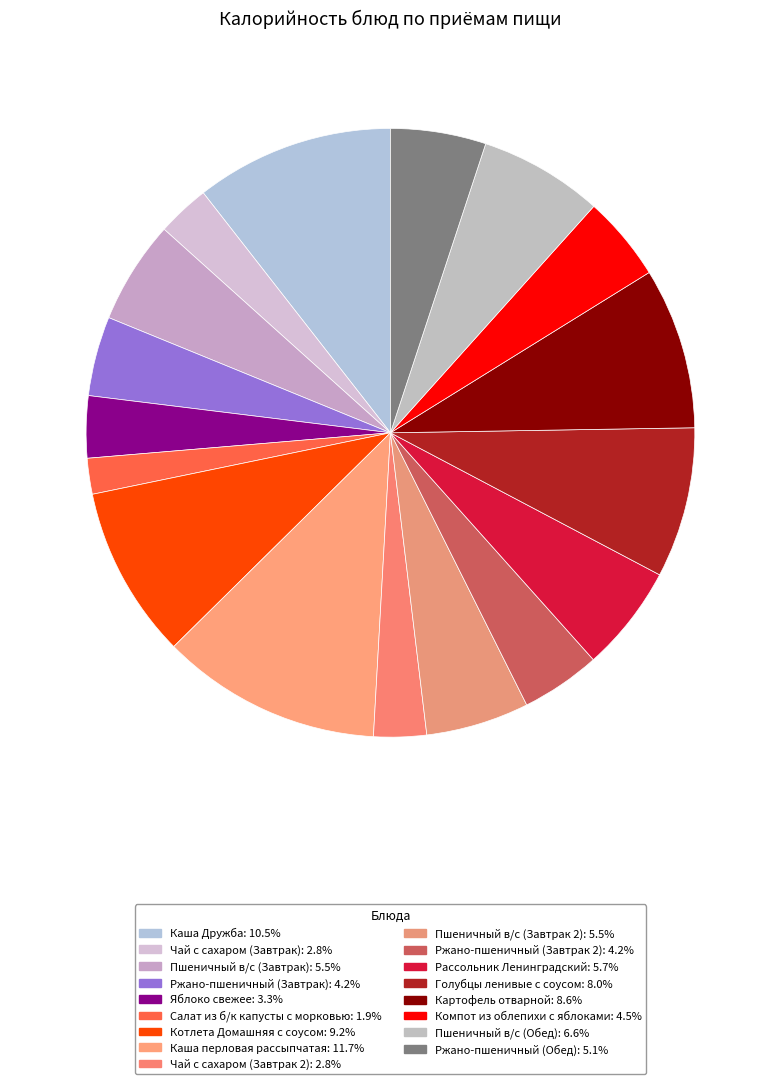

To the nearest percent, what is the difference between the largest and smallest slice percentages?

10%